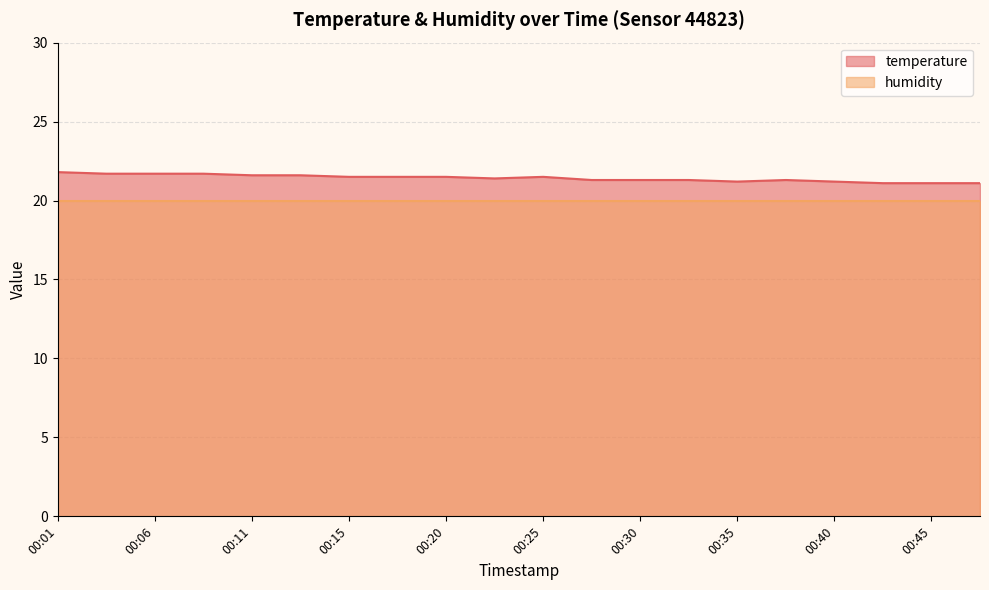

Does the chart have visible grid lines?

Yes